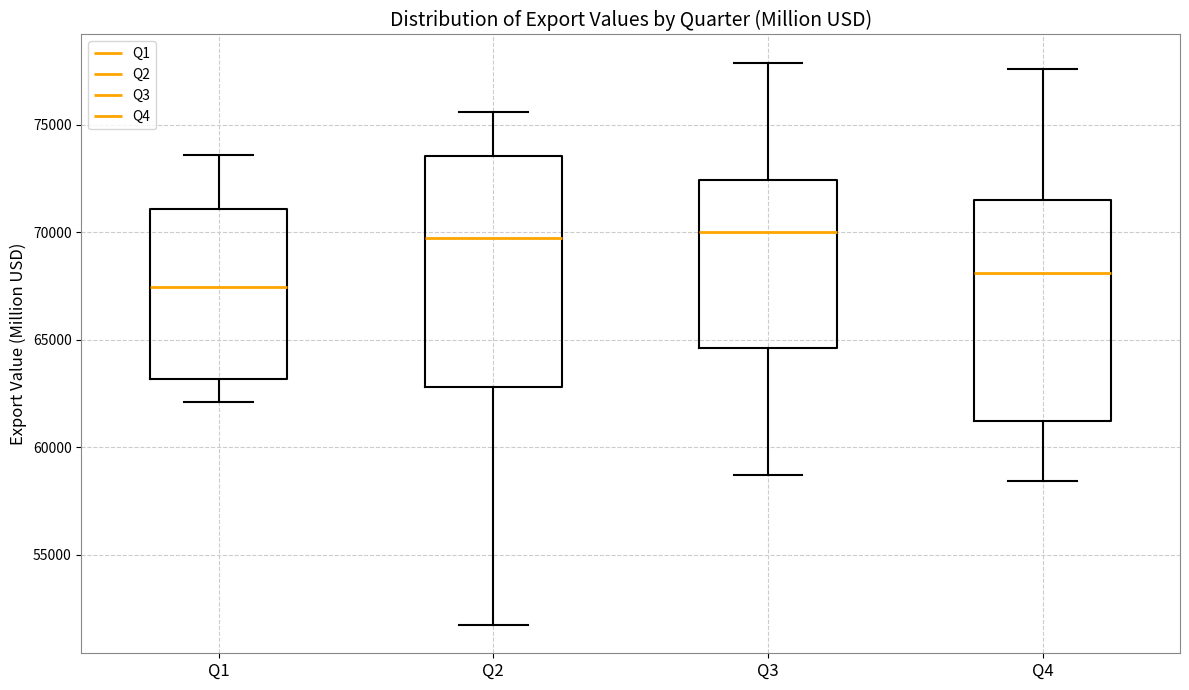

Where is the upper edge of the box for Q4 on the y-axis? The values are not printed on the chart, so give them approximately, as read against the axis.

71500